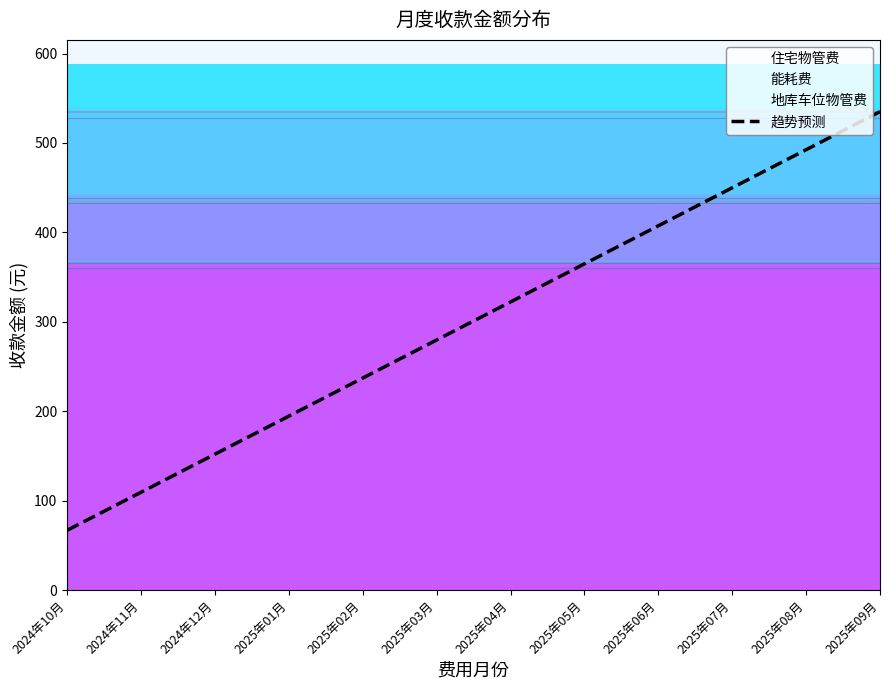

What is the sum of the values at 2024年10月 and 2025年06月?

474.3